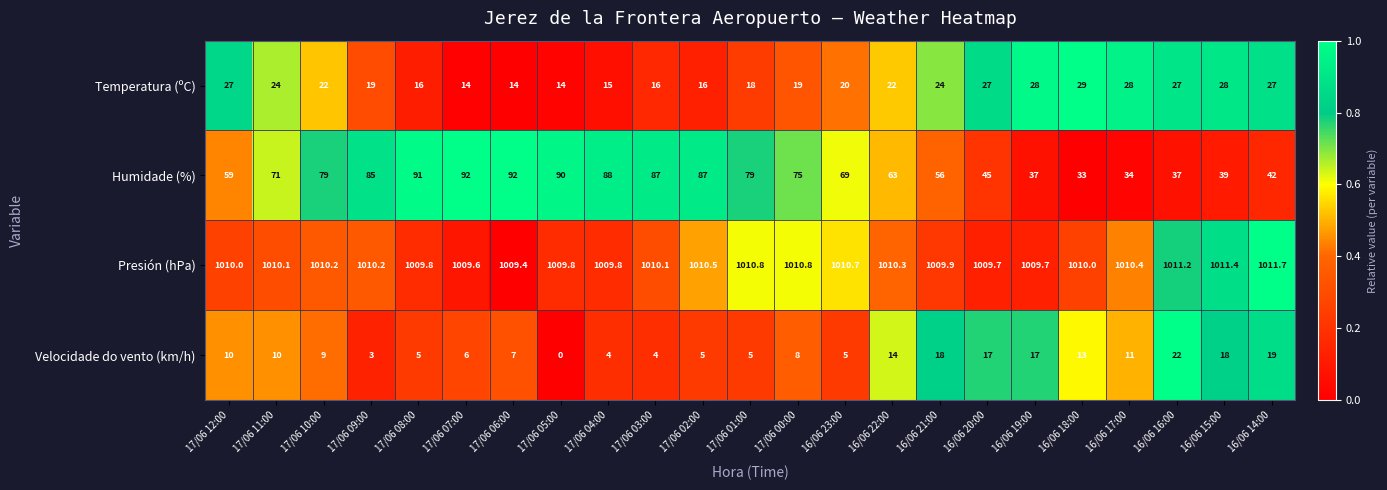

What value does the Velocidade do vento (km/h) series have at 17/06 11:00?

10.0